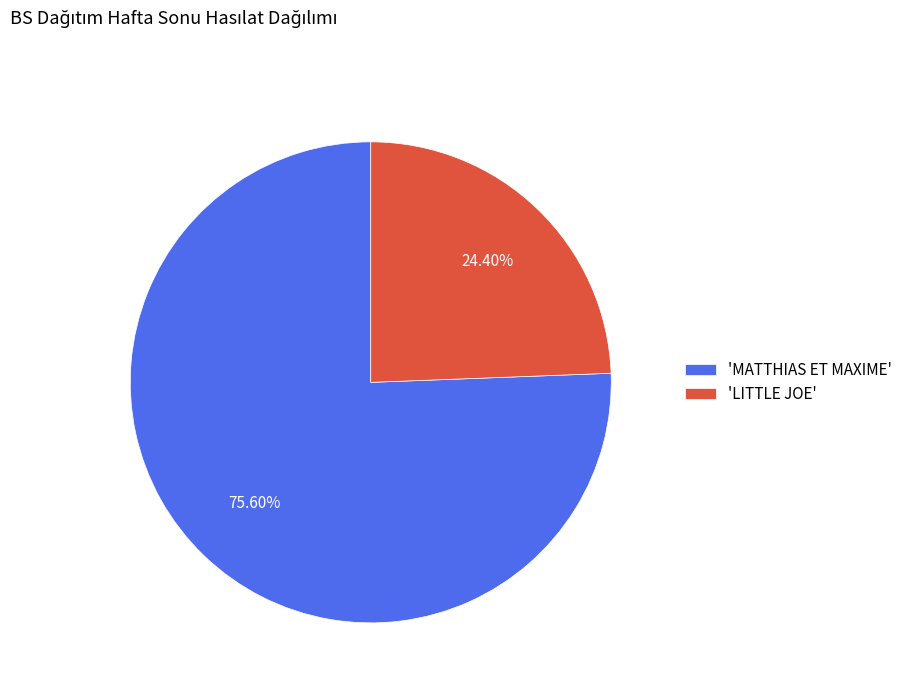

Count the number of slices in the pie.

2